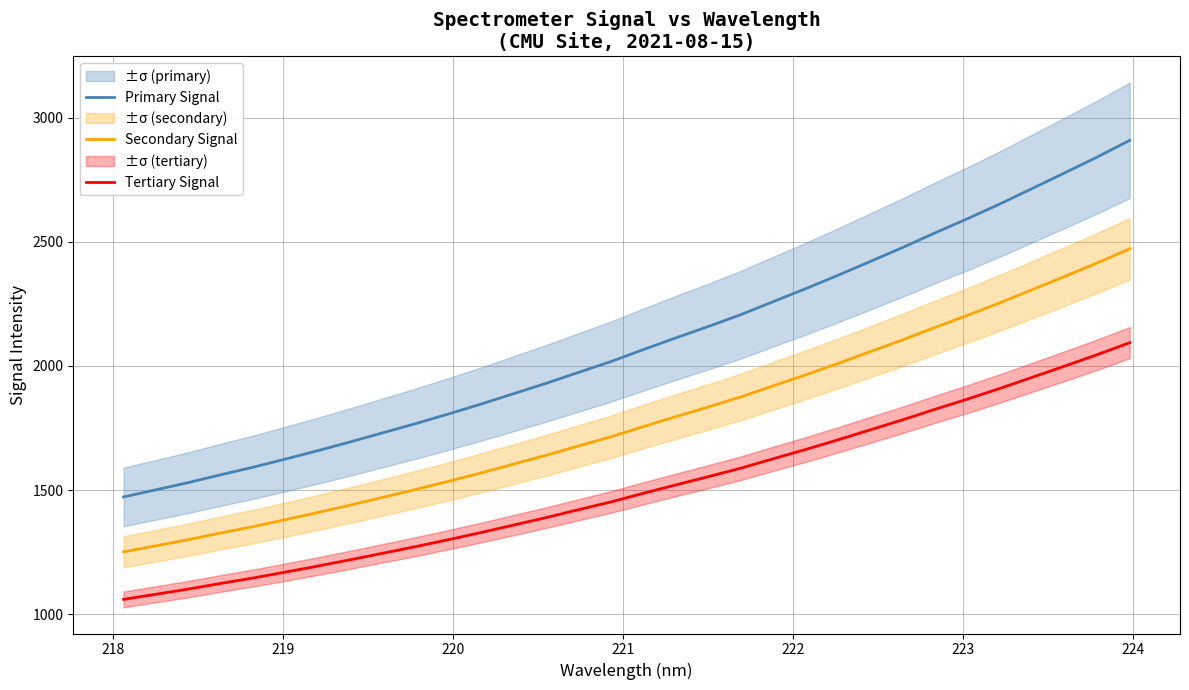

Reading left to right, list all the values displayed in this chart.

Primary Signal: 1472.9	1501.6	1530.7	1562.4	1592.8	1625.8	1659.8	1695.1	1731.6	1768.3	1806.6	1846.4	1888.0	1929.7	1973.8	2017.4	2065.7	2112.7	2158.6	2206.1	2258.6	2310.7	2364.7	2420.7	2477.0	2535.9	2593.0	2652.4	2714.9	2777.5	2841.2	2908.2
Secondary Signal: 1251.9	1276.4	1301.1	1328.0	1353.9	1381.9	1410.8	1440.9	1471.9	1503.0	1535.6	1569.4	1604.8	1640.2	1677.8	1714.8	1755.8	1795.8	1834.8	1875.2	1919.8	1964.1	2010.0	2057.6	2105.5	2155.5	2204.0	2254.6	2307.6	2360.9	2415.0	2471.9
Tertiary Signal: 1060.5	1081.2	1102.1	1124.9	1146.8	1170.6	1195.1	1220.5	1246.8	1273.2	1300.7	1329.4	1359.3	1389.4	1421.2	1452.6	1487.3	1521.2	1554.2	1588.4	1626.2	1663.7	1702.6	1742.9	1783.5	1825.8	1866.9	1909.7	1954.7	1999.8	2045.6	2093.9